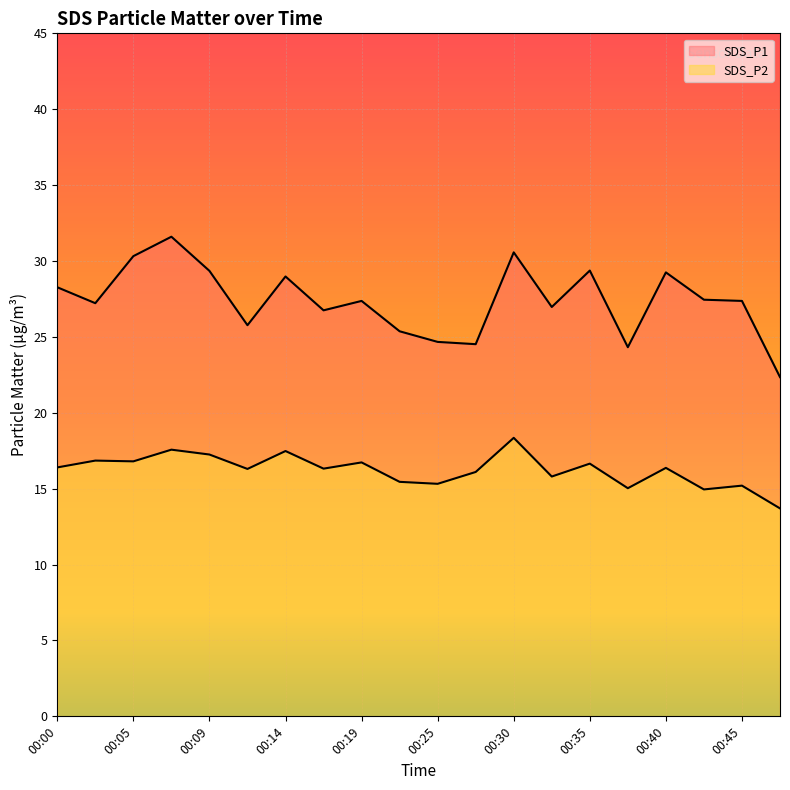

What is the spread (max minus min) of values at 00:09?

12.1